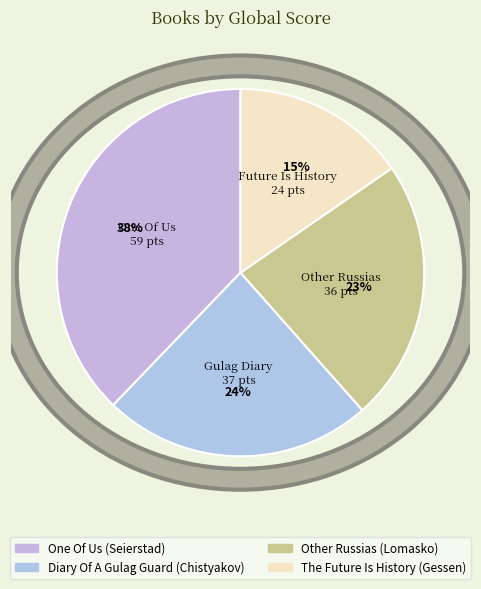

Combined, do Diary Of A Gulag Guard (Chistyakov) and One Of Us (Seierstad) account for over 50%?

Yes